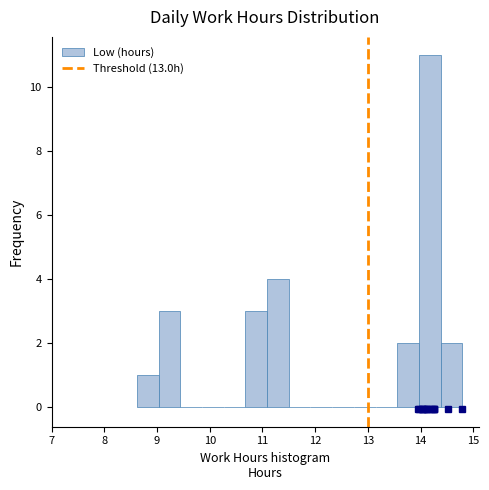

Reading left to right, transcribe this chart: for each bar, give the range it covers on the x-axis and its height. Neither the bar edges nor the heights are printed on the chart, so give them approximately, as read against the axes.

8.6 to 9.0: 1
9.0 to 9.4: 3
9.4 to 9.9: 0
9.9 to 10.3: 0
10.3 to 10.7: 0
10.7 to 11.1: 3
11.1 to 11.5: 4
11.5 to 11.9: 0
11.9 to 12.3: 0
12.3 to 12.7: 0
12.7 to 13.1: 0
13.1 to 13.6: 0
13.6 to 14.0: 2
14.0 to 14.4: 11
14.4 to 14.8: 2